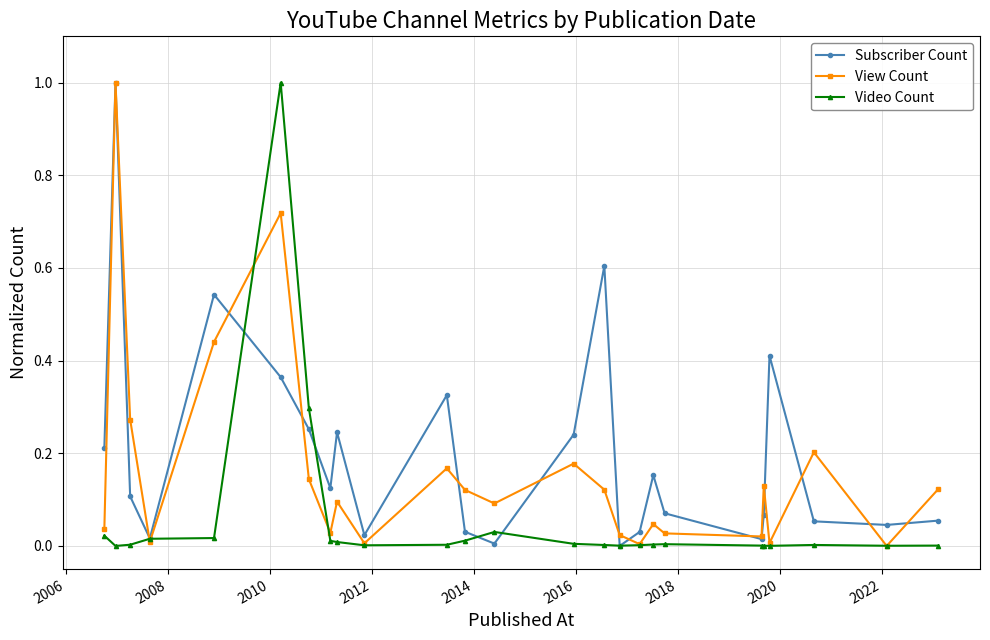

What is the greatest value displayed?

1.0